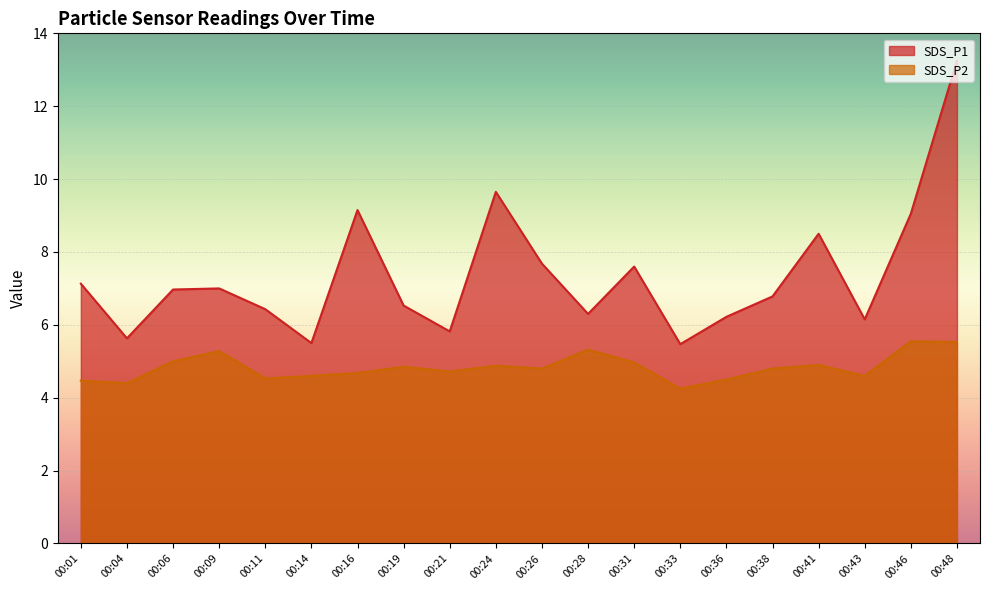

What is the lowest value of the SDS_P2 series?

4.2